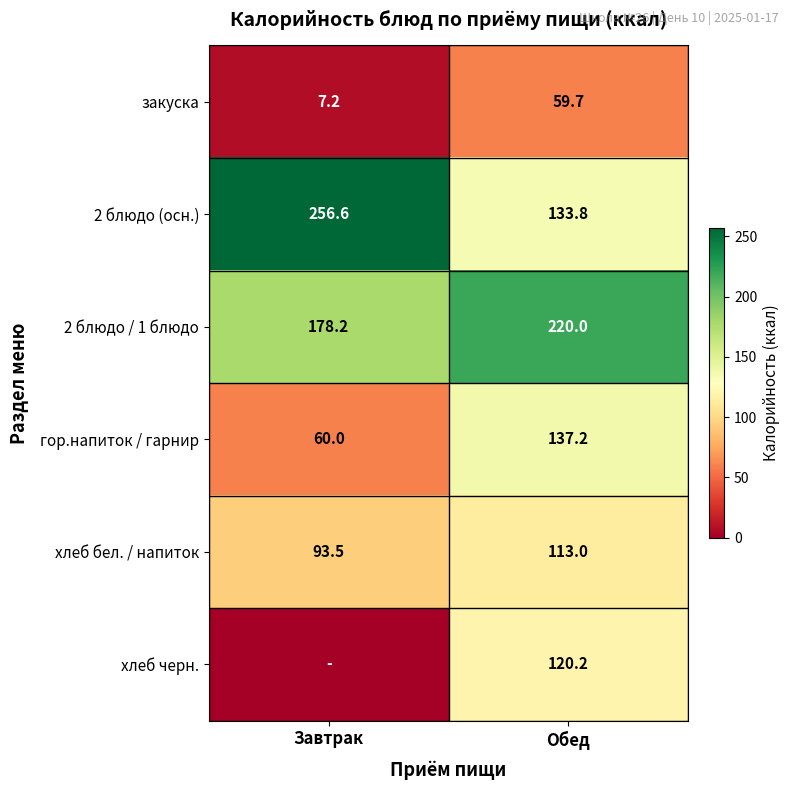

How many data points in 2 блюдо (осн.) are above 256?

1